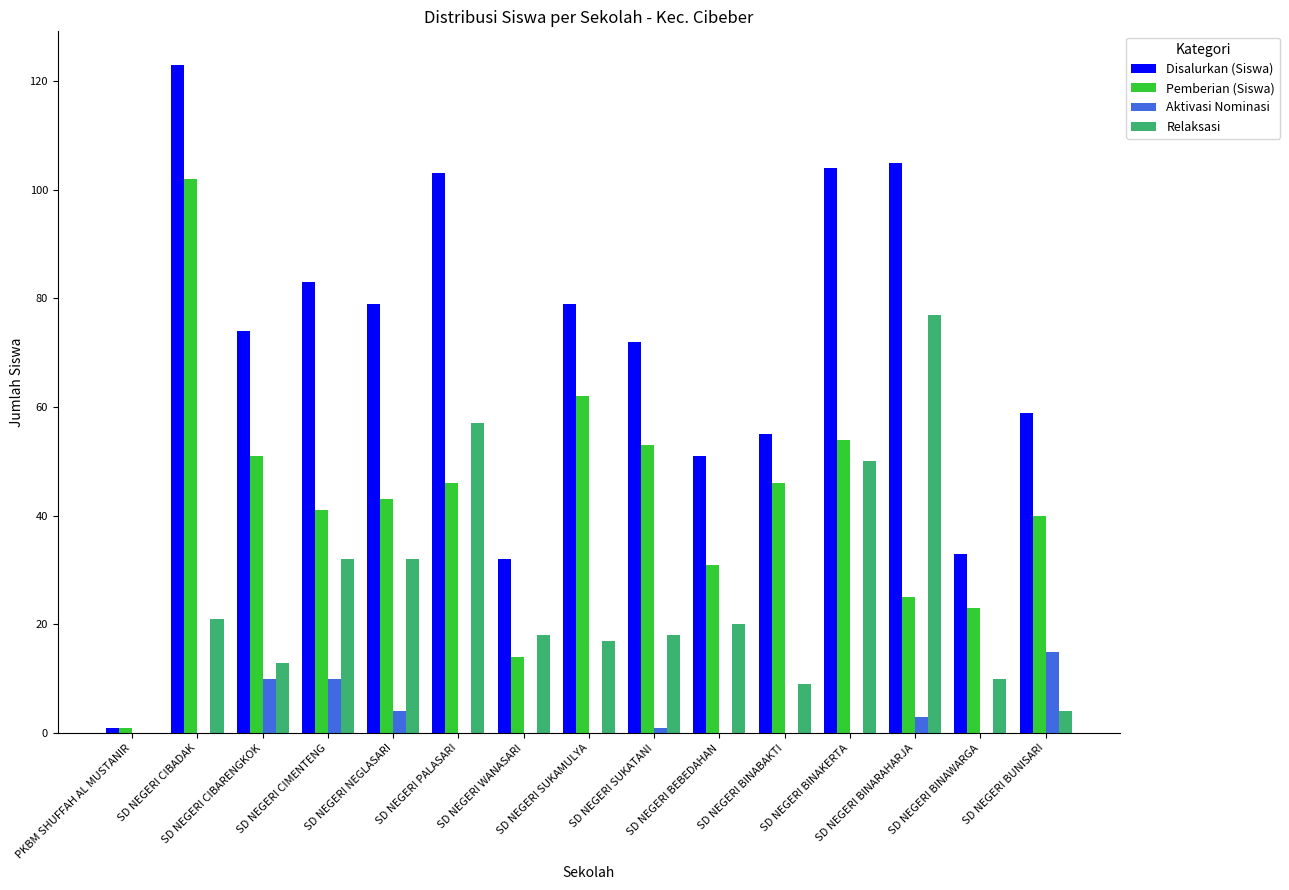

What is the maximum value for Aktivasi Nominasi?

15